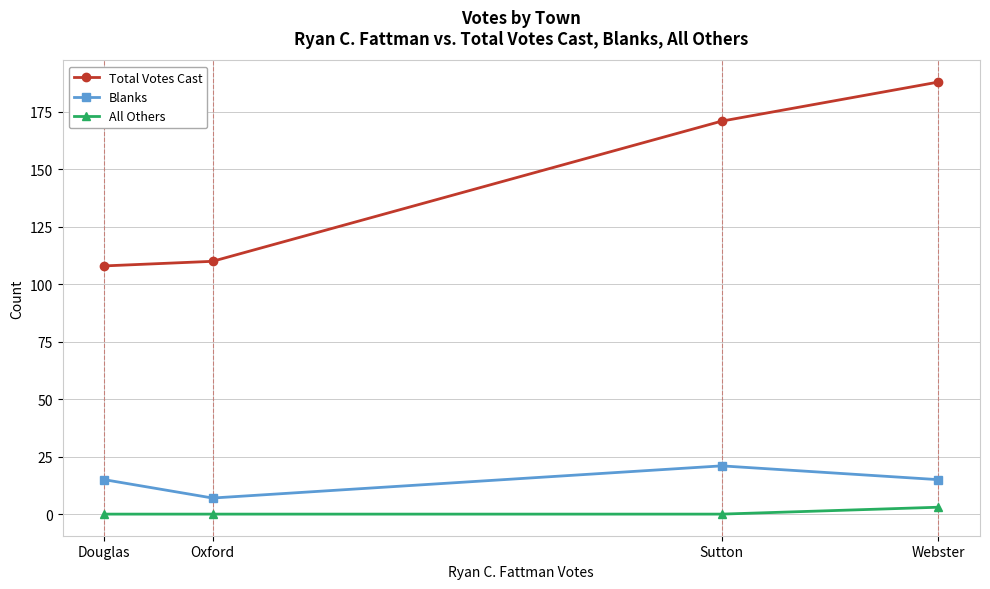

What are all the series names shown in the legend?

Total Votes Cast, Blanks, All Others